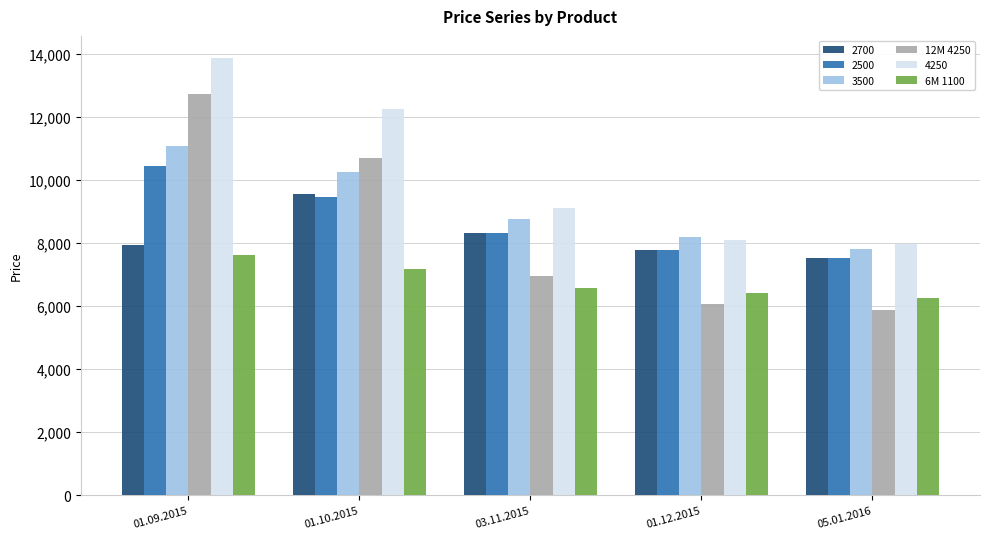

What is the average value of the 12M 4250 series?

8464